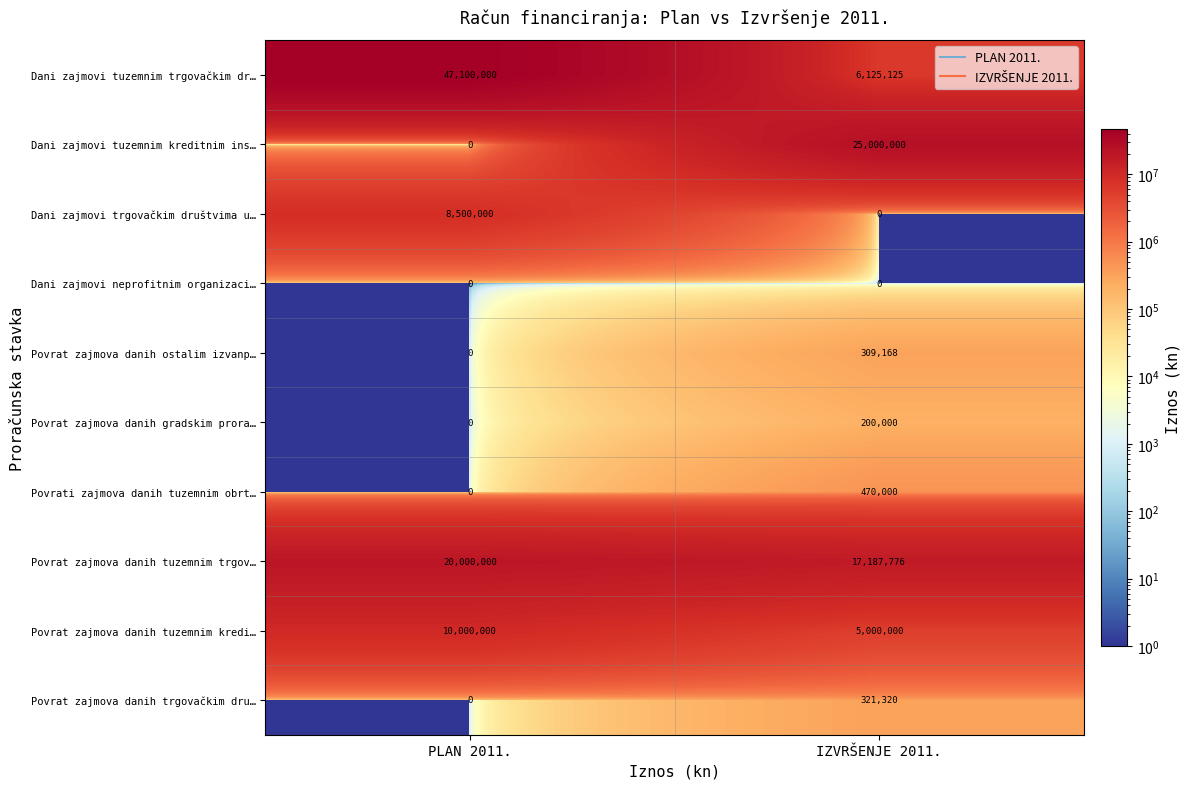

What is the sum of all Povrat zajmova danih tuzemnim kredi… values?

15000000